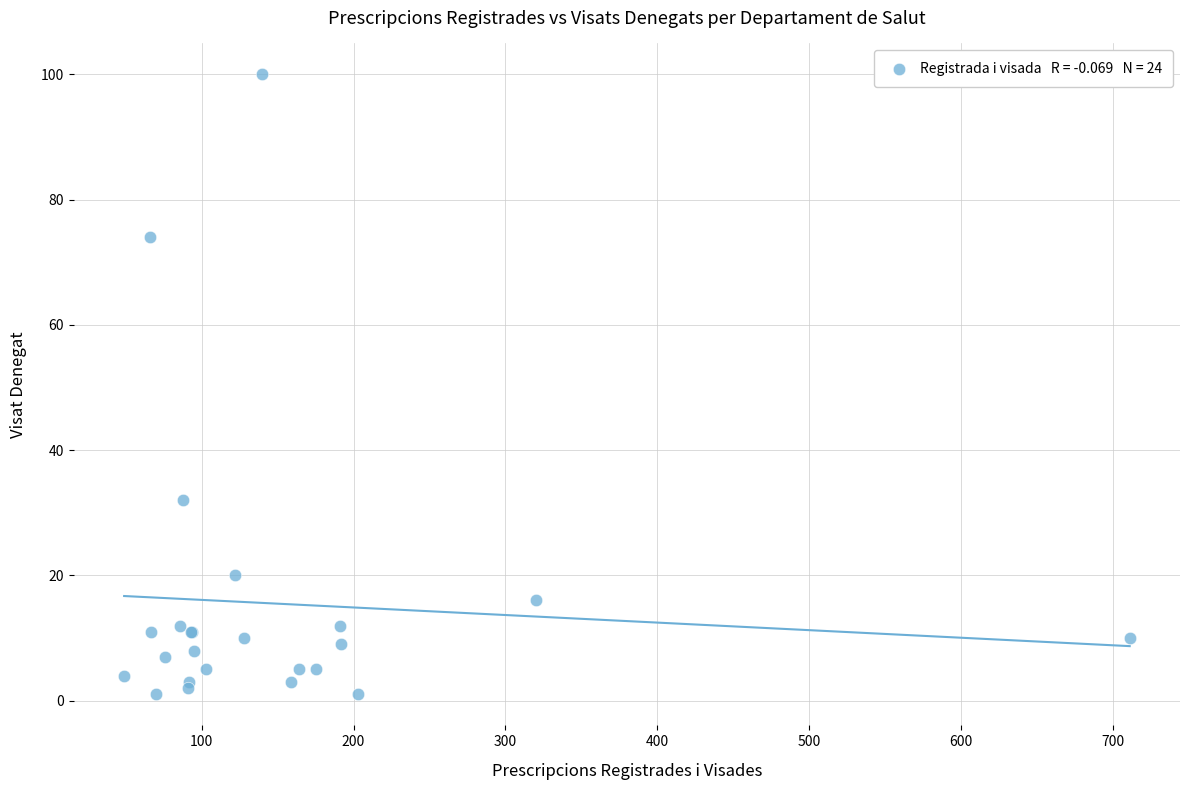

What Y value in the scatter plot is closest to 50?

32